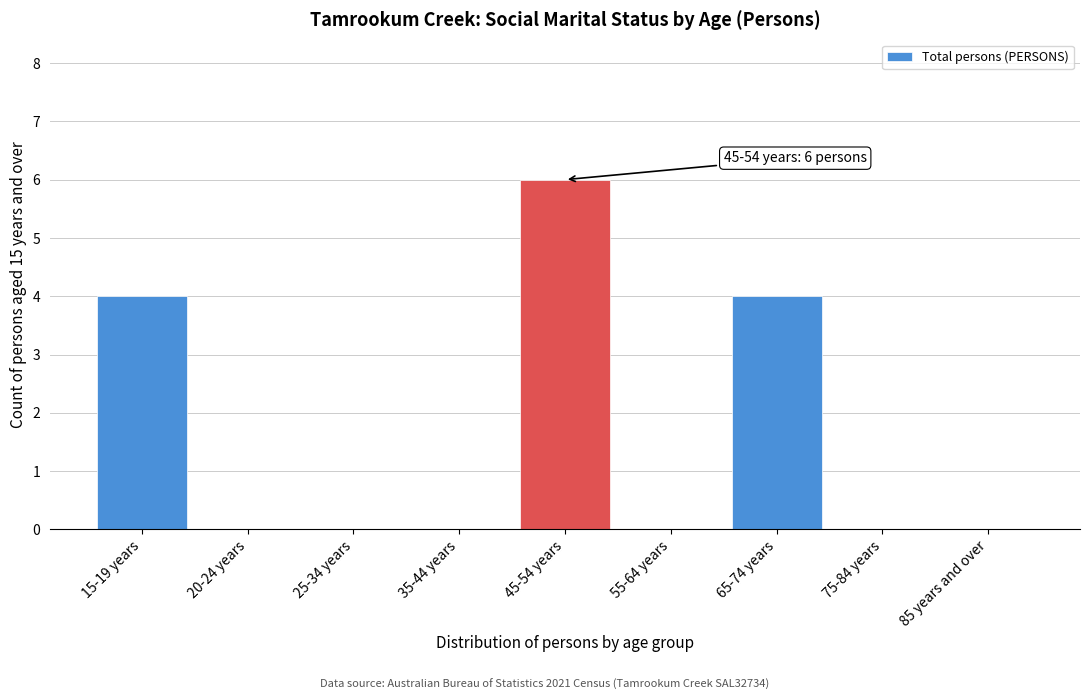

Reading right to left, list all the values displayed in this chart.

85 years and over=0	75-84 years=0	65-74 years=4	55-64 years=0	45-54 years=6	35-44 years=0	25-34 years=0	20-24 years=0	15-19 years=4